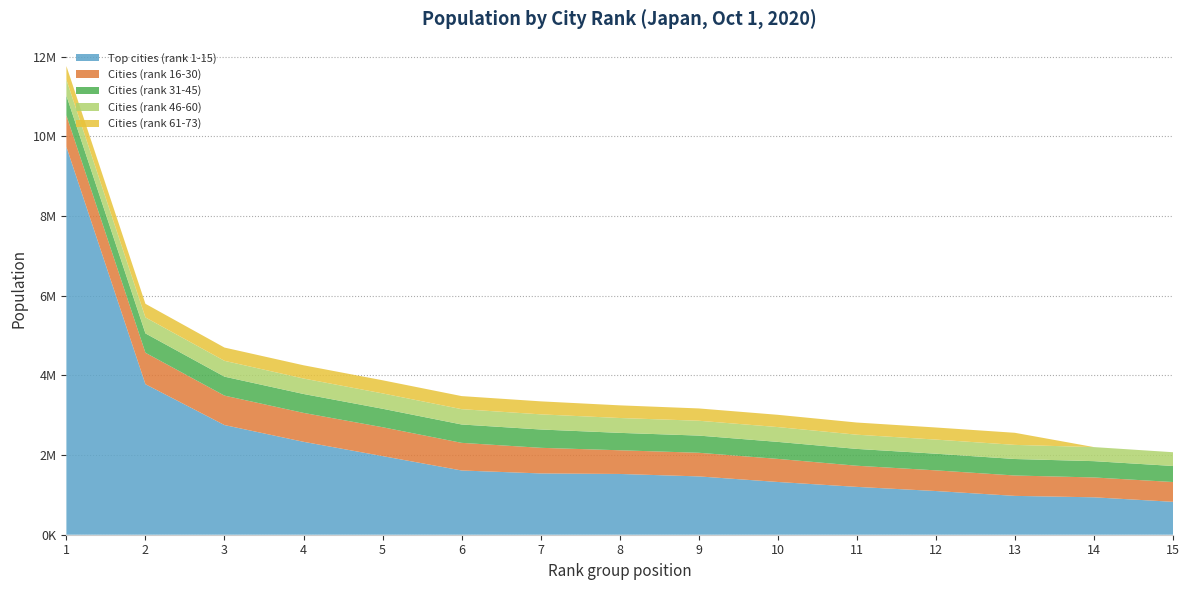

Reading left to right, extract all data points from this chart.

Top cities (rank 1-15): 9733276	3777491	2752412	2332176	1973395	1612392	1538262	1525152	1463723	1324025	1200754	1096704	974951	939029	826161
Cities (rank 16-30): 790718	789275	738865	725493	724691	693389	642907	594274	593128	579355	530495	518757	511192	498232	496676
Cities (rank 31-45): 493940	485587	475614	474592	463254	460930	459593	436905	431079	426468	422330	417496	413938	409118	402557
Cities (rank 46-60): 401558	401339	397289	388078	385567	384654	380073	372973	372760	371920	356729	354630	354571	352698	345070
Cities (rank 61-73): 342464	341621	332931	332149	329306	327692	326545	317625	308681	307672	305424	303601	303316	0	0